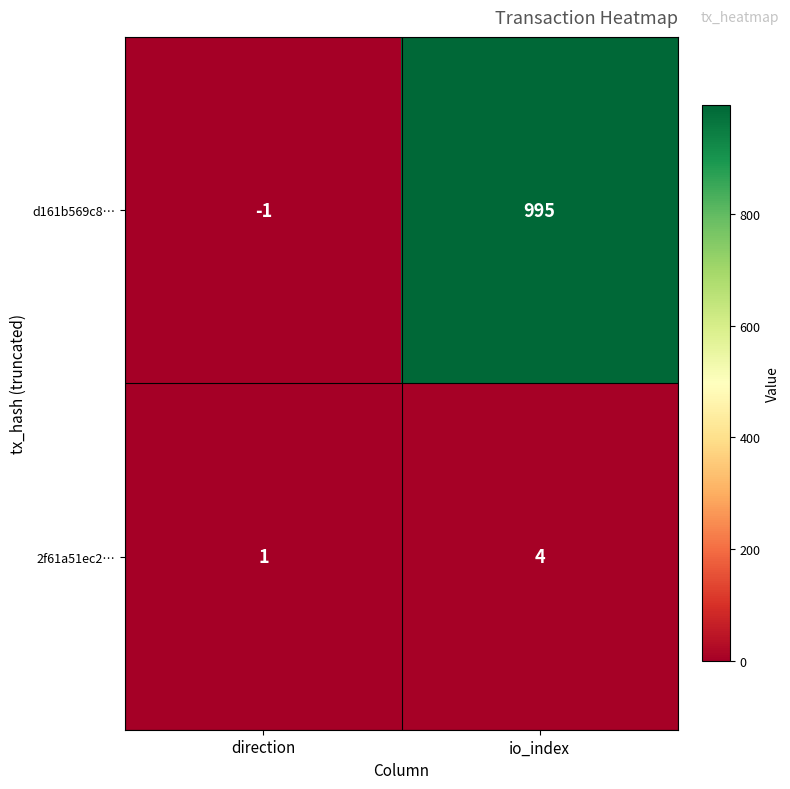

At which category does the chart reach its minimum across all series?

direction